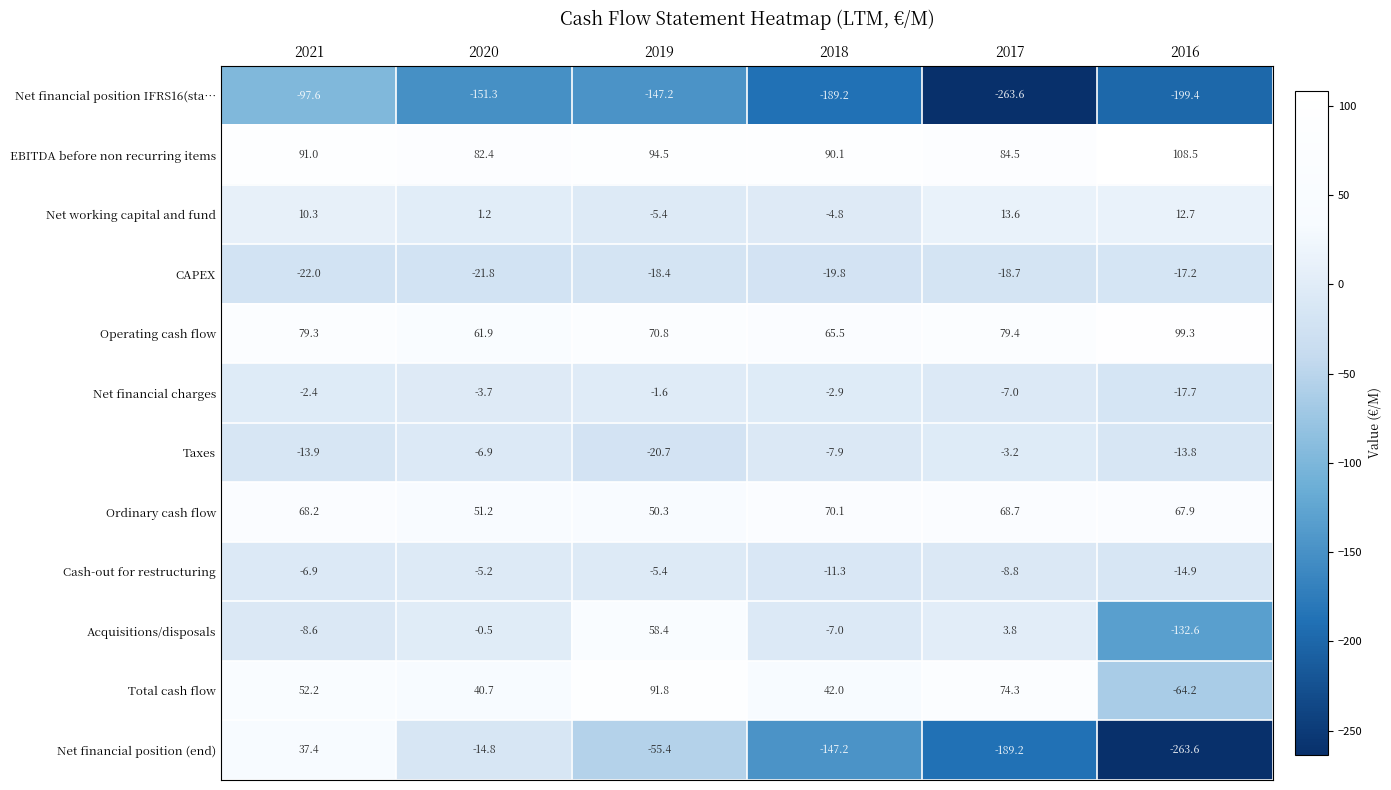

At which label does Net financial charges first exceed -2?

2019